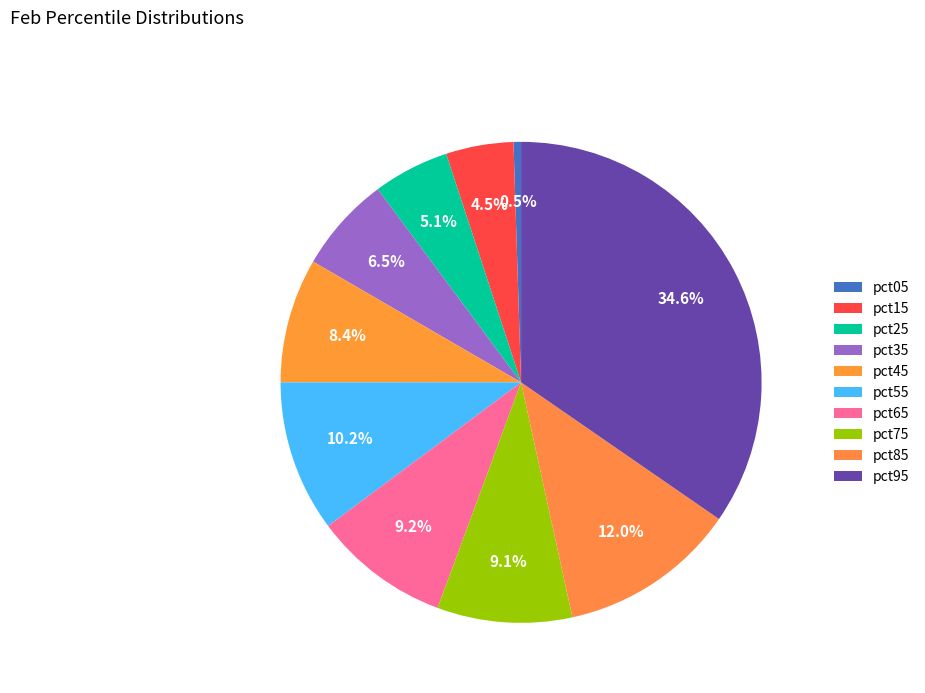

How many segments does this pie chart have?

10